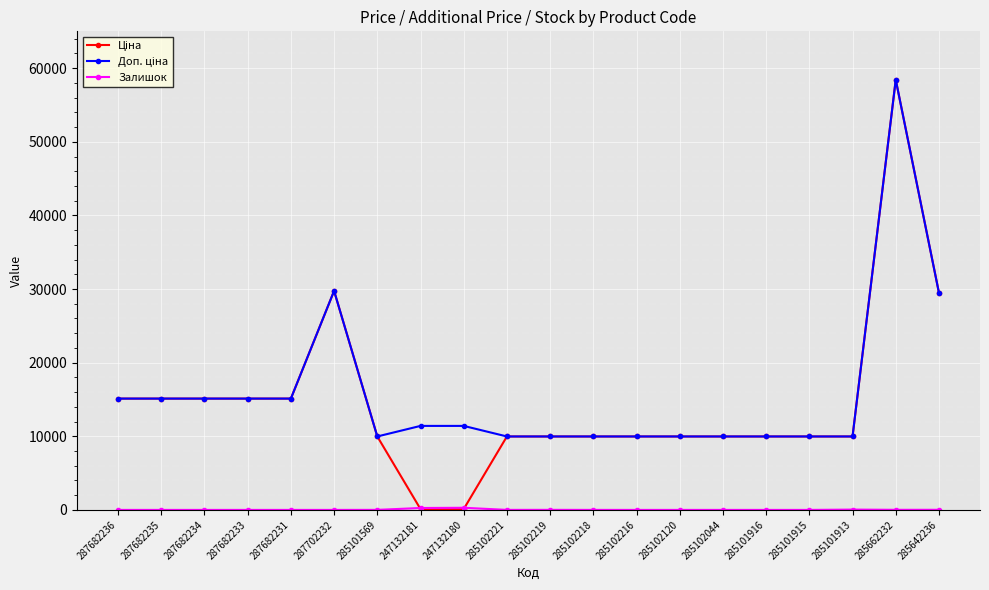

At which category does the chart reach its peak across all series?

285662232